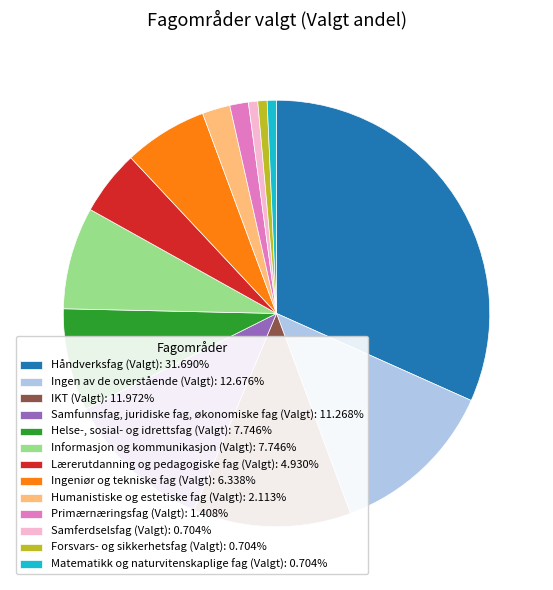

Is Humanistiske og estetiske fag (Valgt): 2.113% the majority of the pie?

No